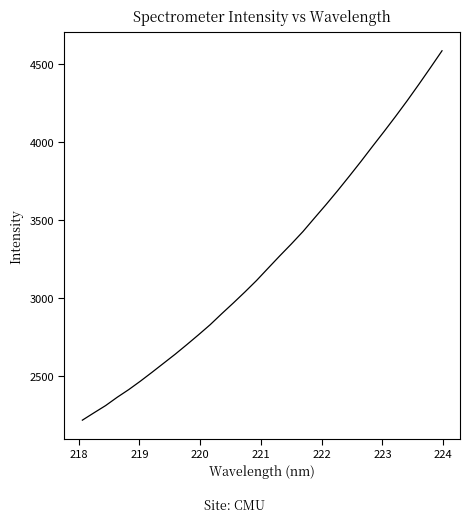

What is the difference between the maximum and minimum values?

2370.4